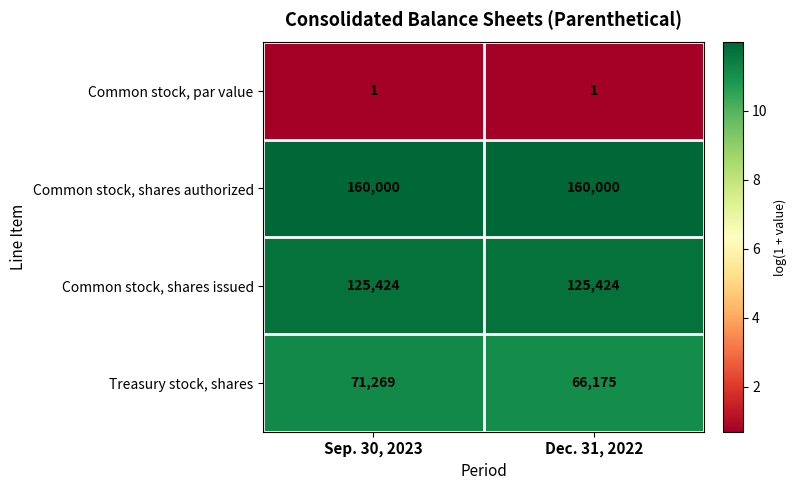

List the series in order of their peak value, lowest first.

Common stock, par value, Treasury stock, shares, Common stock, shares issued, Common stock, shares authorized